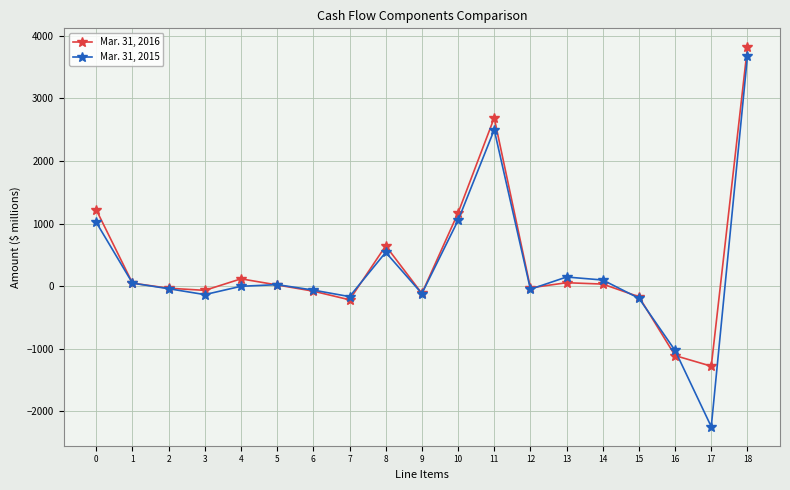

What is the total value across all series at 0?

2236